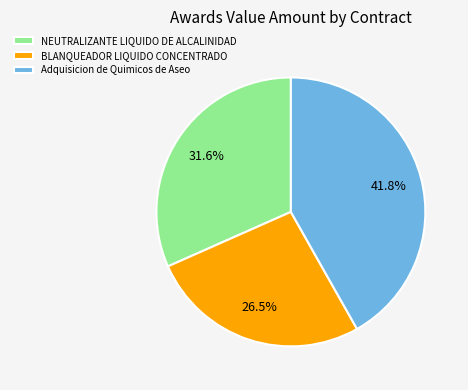

Combined, what portion of the pie is Adquisicion de Quimicos de Aseo and BLANQUEADOR LIQUIDO CONCENTRADO?

68.4%